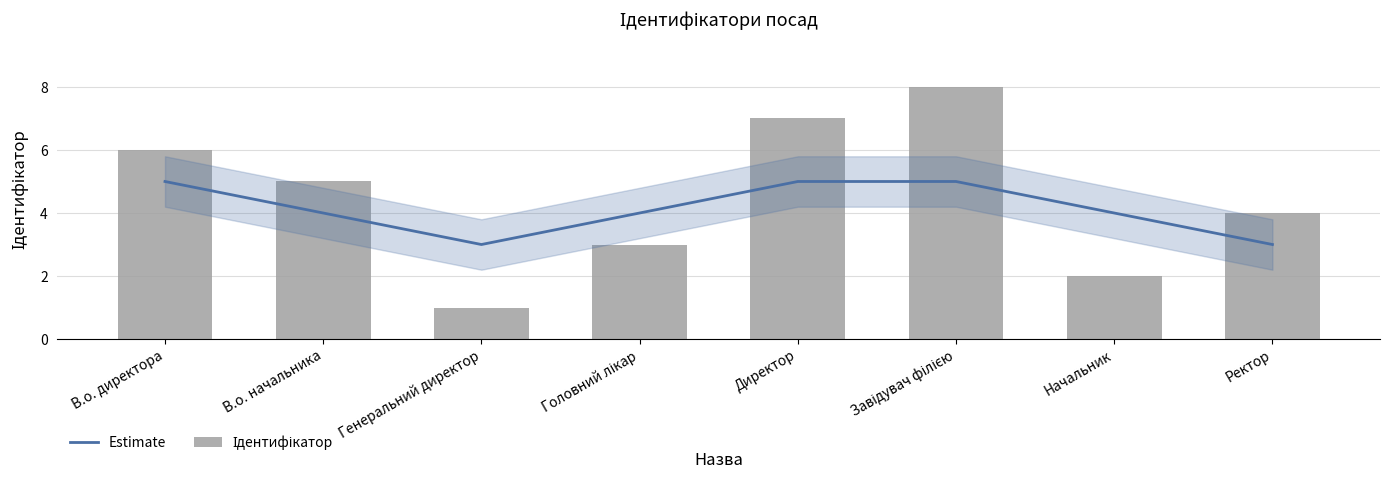

Which has a higher value, Начальник or В.о. начальника?

Начальник